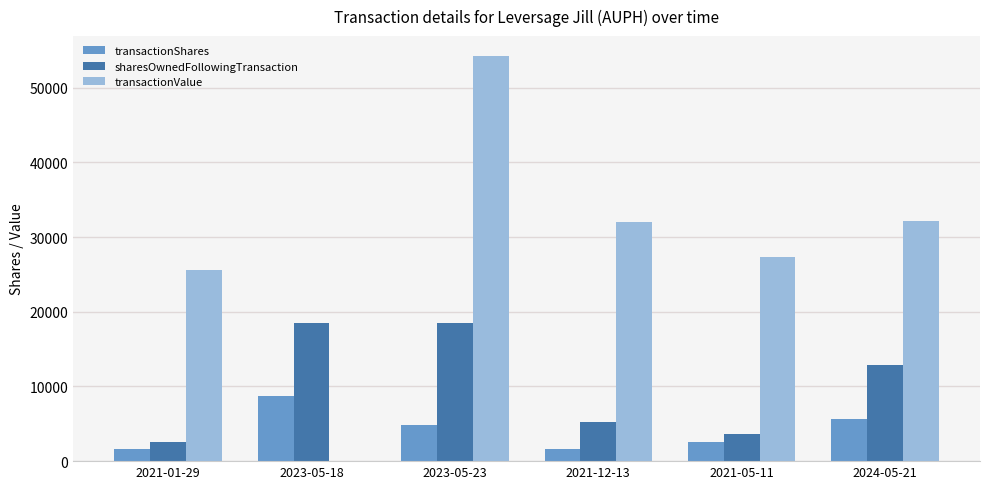

At which label does transactionShares reach its peak?

2023-05-18